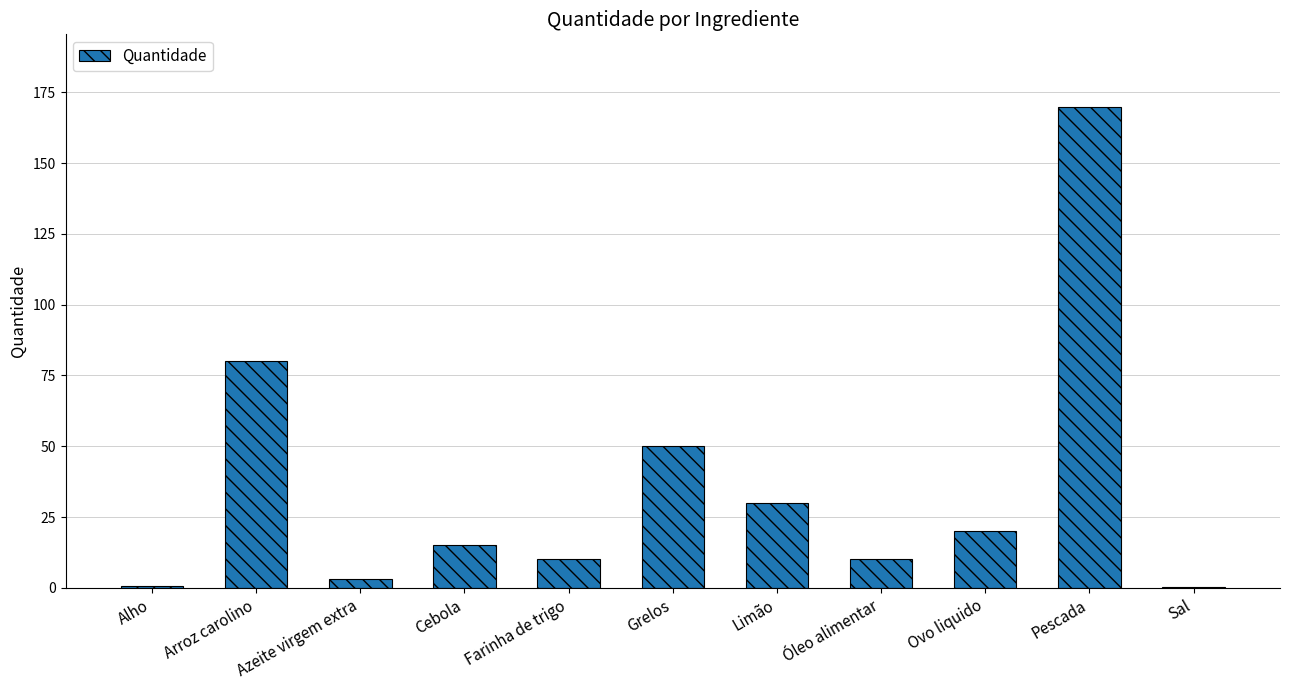

What value does the data have at Arroz carolino?

80.0